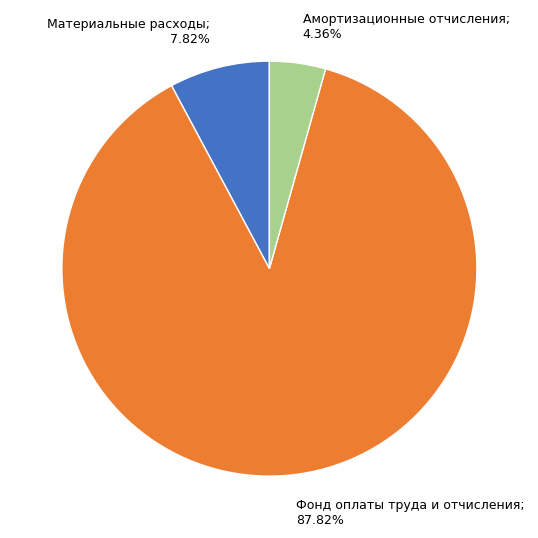

Is there any slice that represents more than half of the pie?

Yes